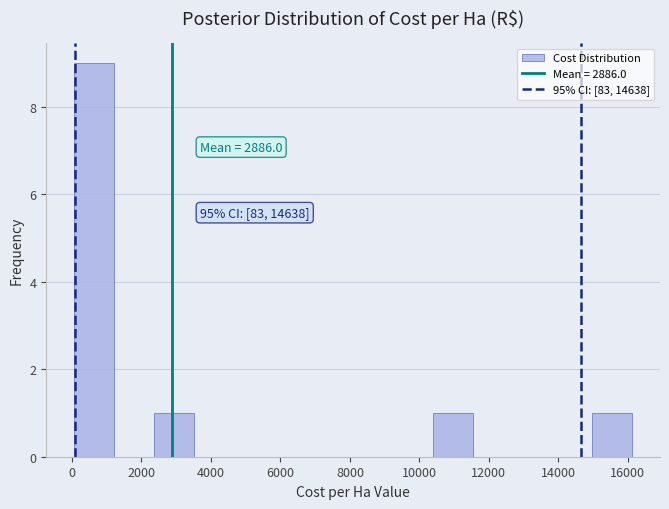

Over which range of the x-axis is the bar tallest?

0 to 1200